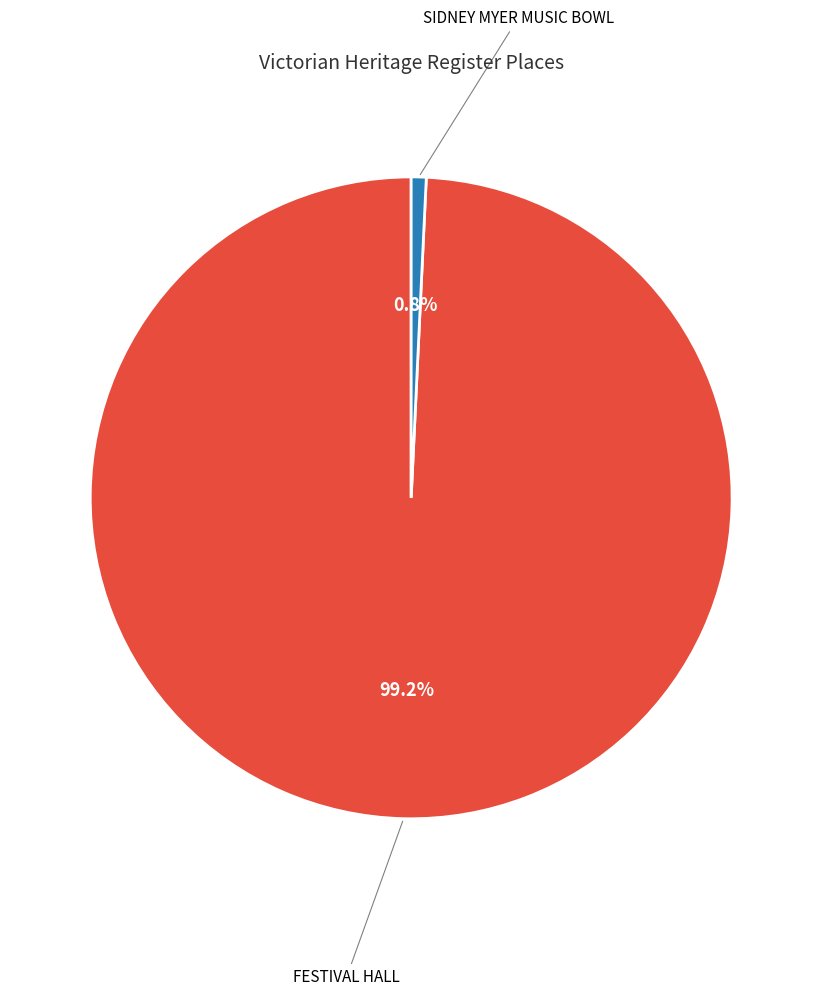

Count the number of slices in the pie.

2